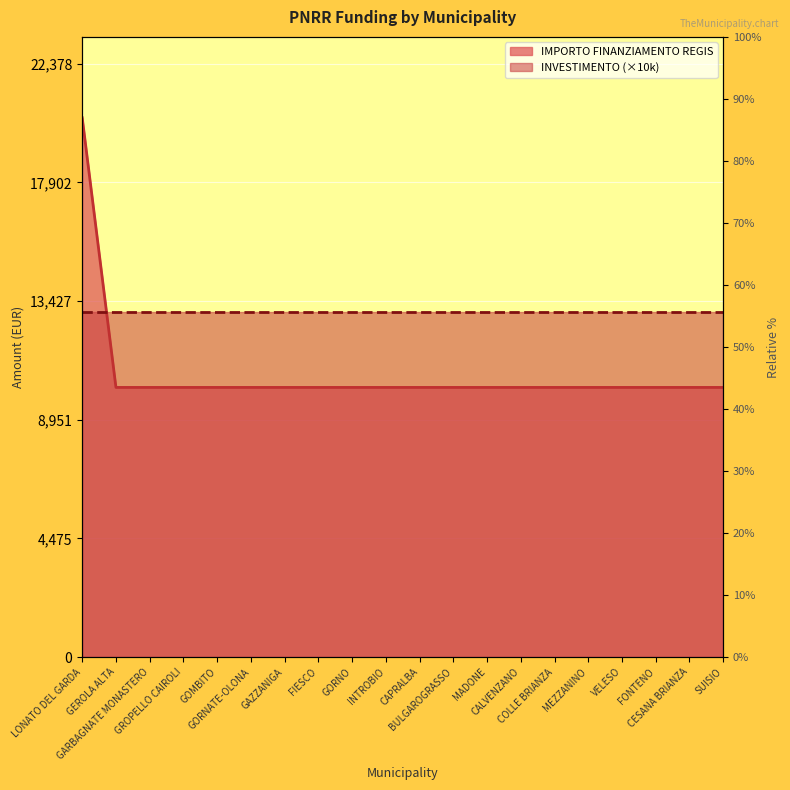

The value at CALVENZANO is 16632. True or false?

False